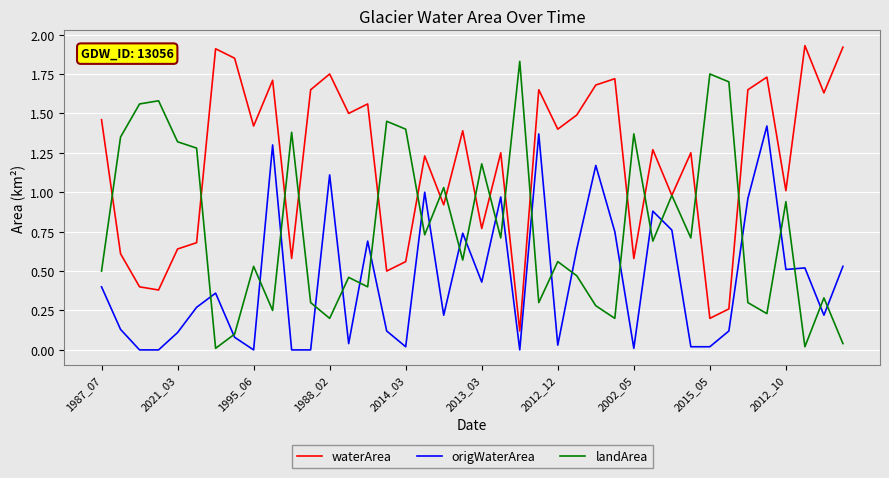

How many distinct data groups are displayed?

3